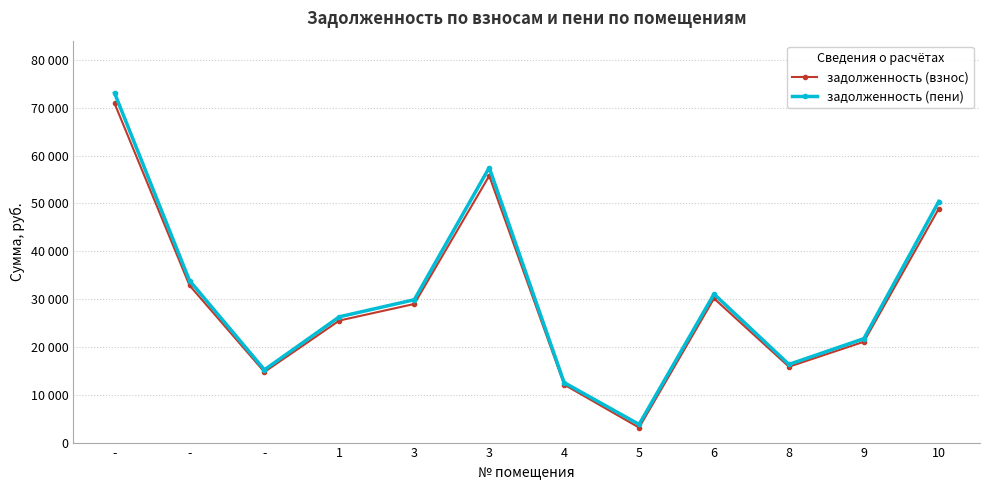

What is the value of the задолженность (пени) point at the 5th from the left?

29867.9